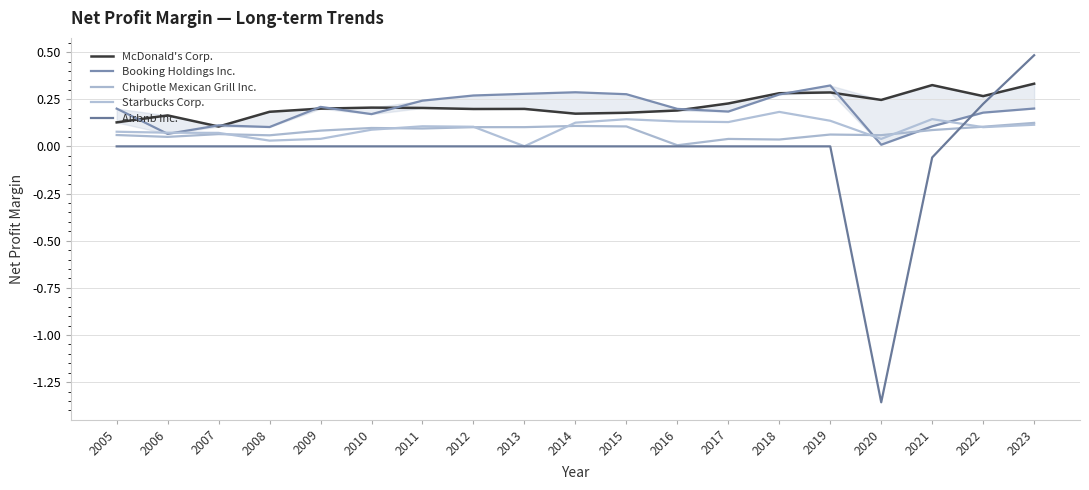

Where is the first local minimum for Chipotle Mexican Grill Inc.?

2006